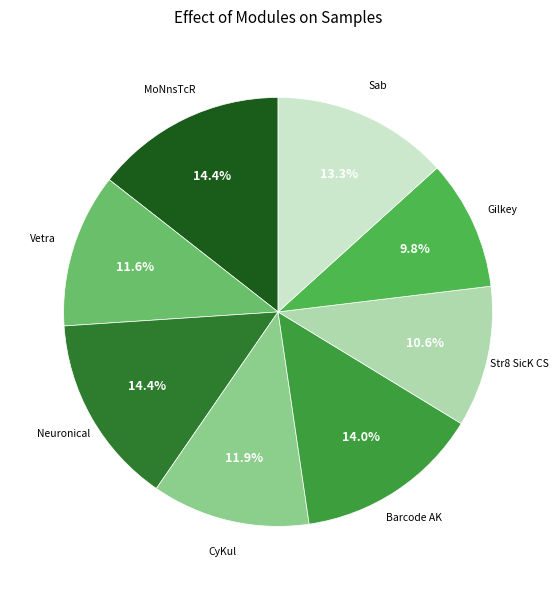

What is the ratio of the value at Str8 SicK CS to the value at Barcode AK?

0.8